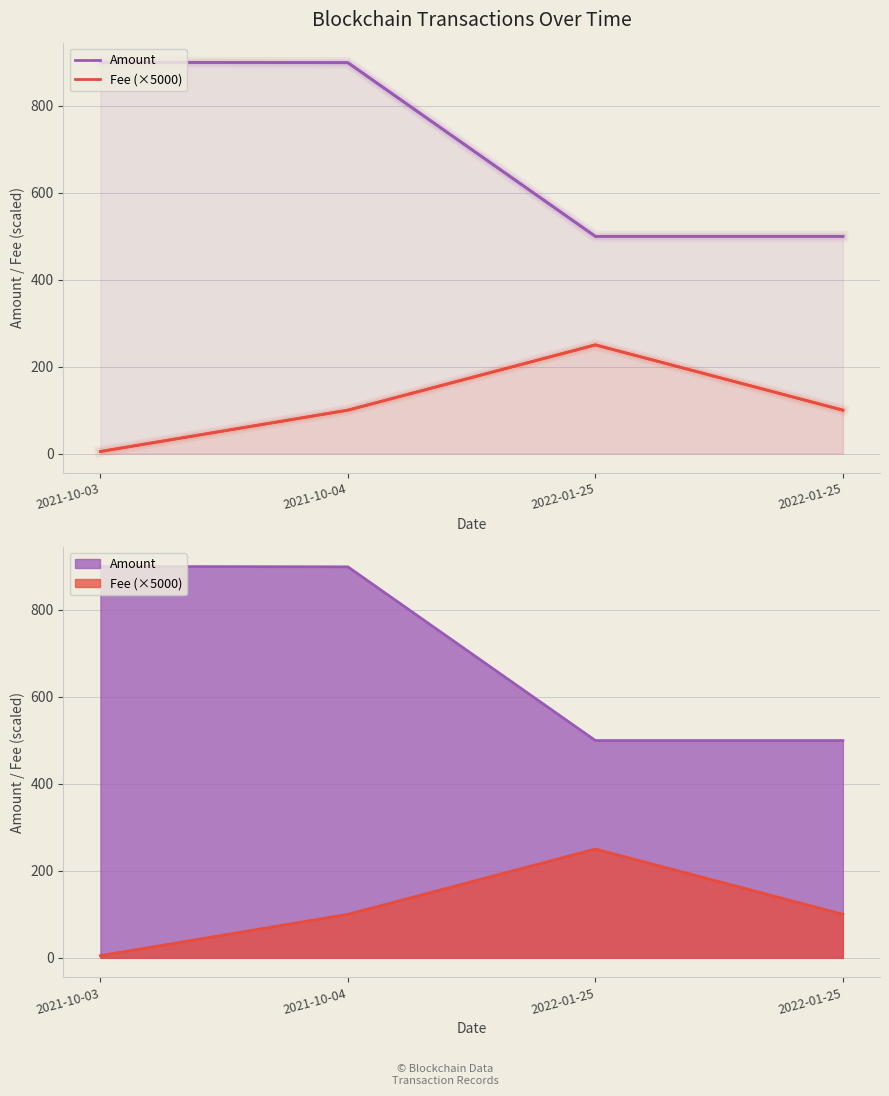

True or false: Amount and Fee (×5000) intersect in this chart.

False